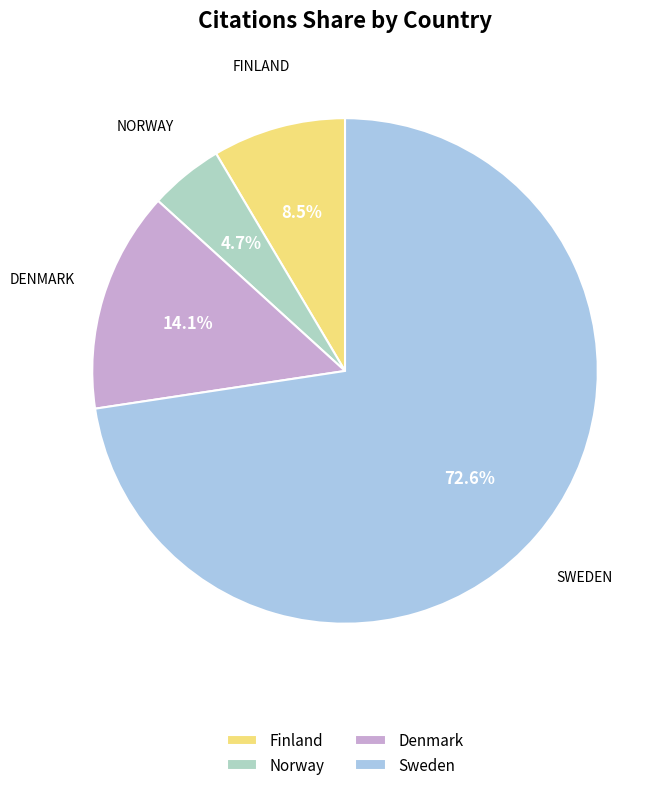

Rank the categories by value from lowest to highest.

Norway, Finland, Denmark, Sweden